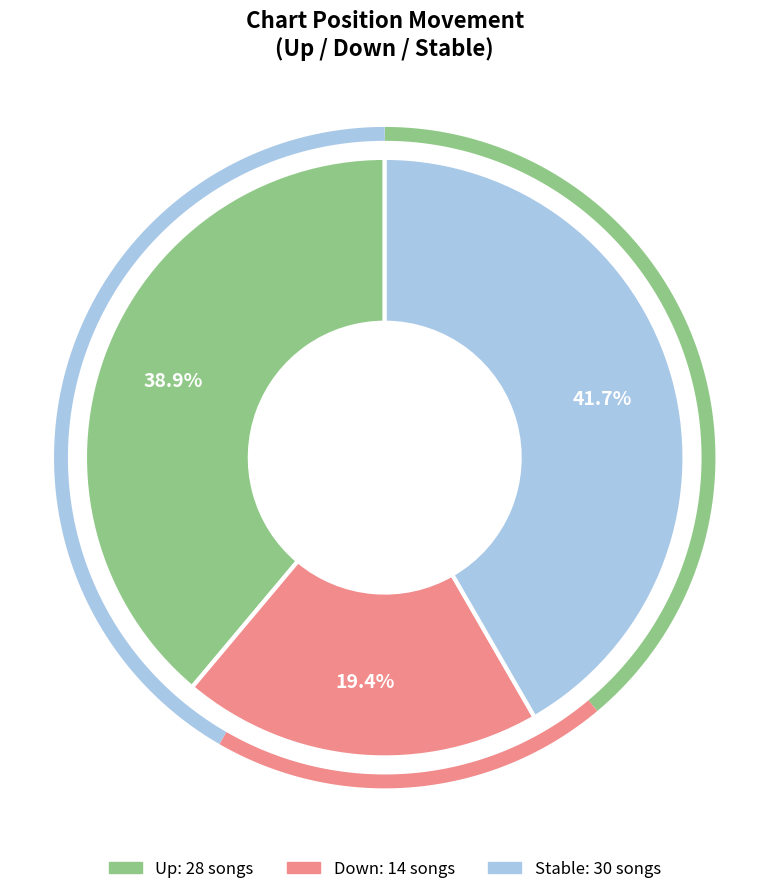

How many segments does this pie chart have?

3